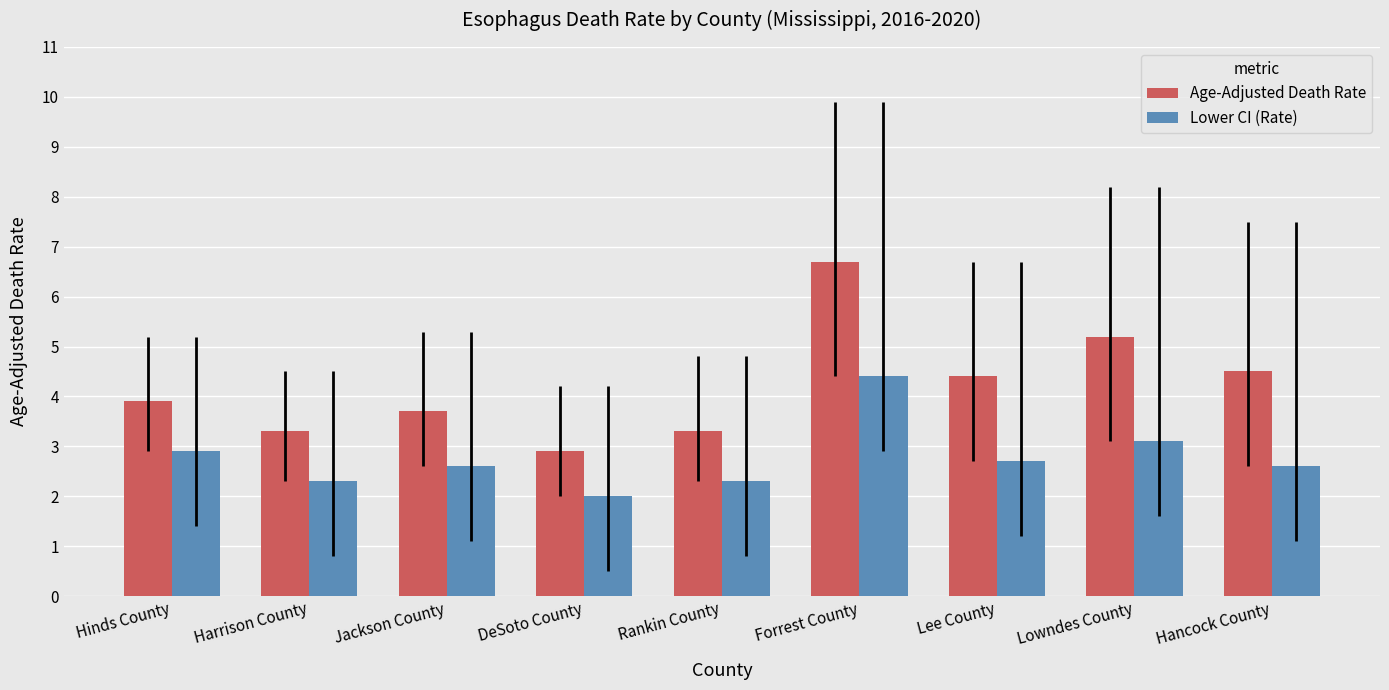

How many bars are there in total?

18